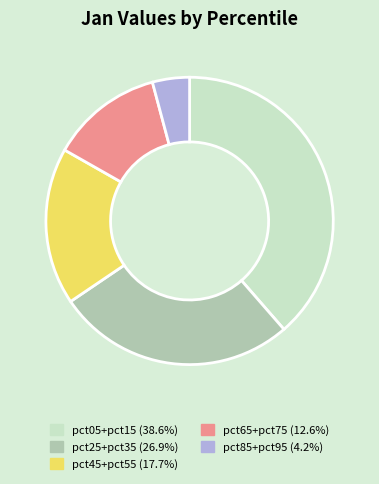

Is there any slice that represents more than half of the pie?

No